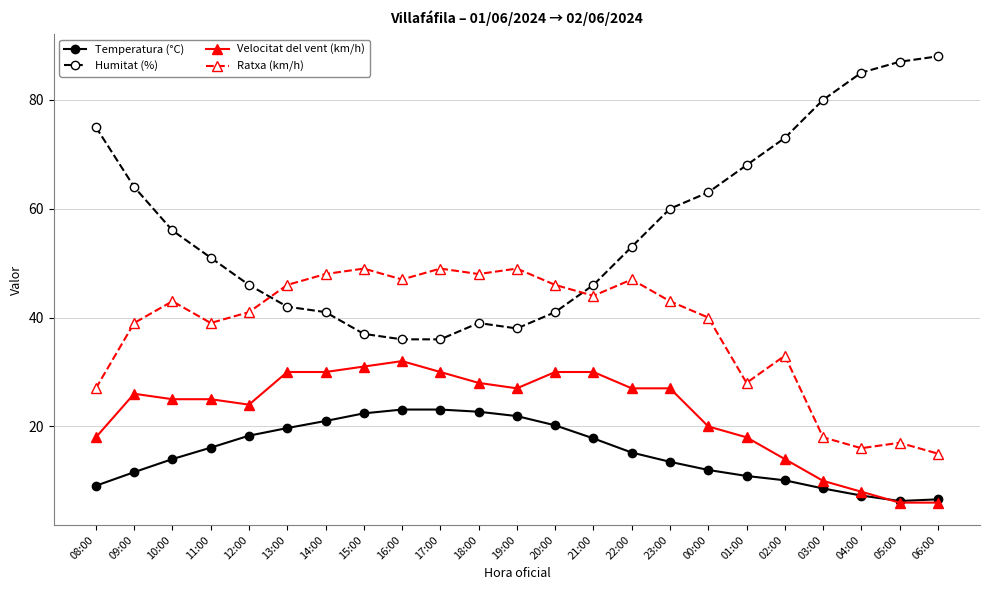

How many interior local valleys does the Ratxa (km/h) series have?

6